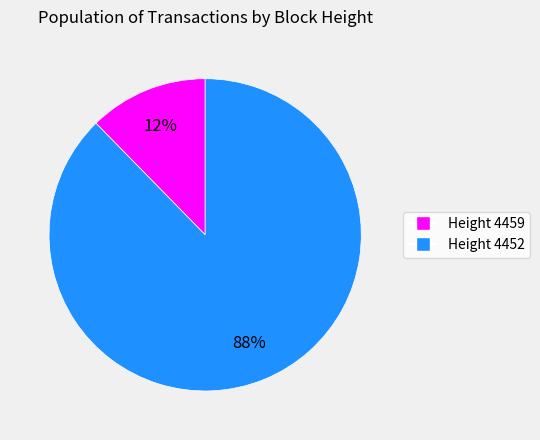

Is there any slice that represents more than half of the pie?

Yes